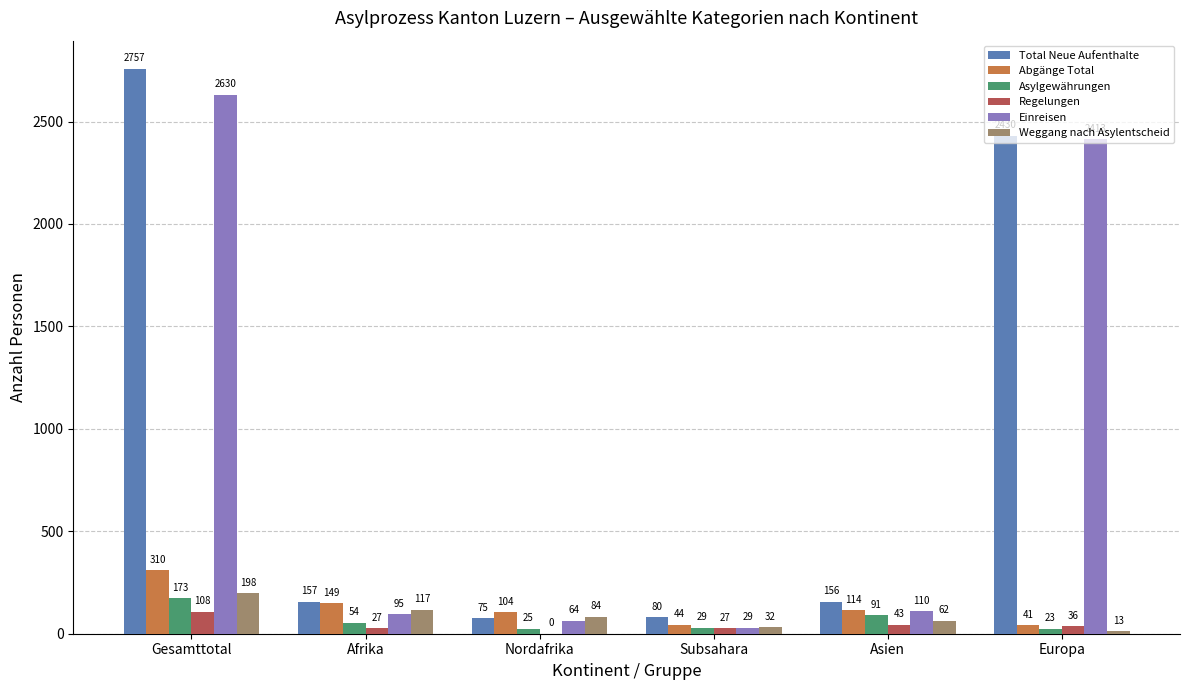

The value of Weggang nach Asylentscheid at Nordafrika is 84. True or false?

True